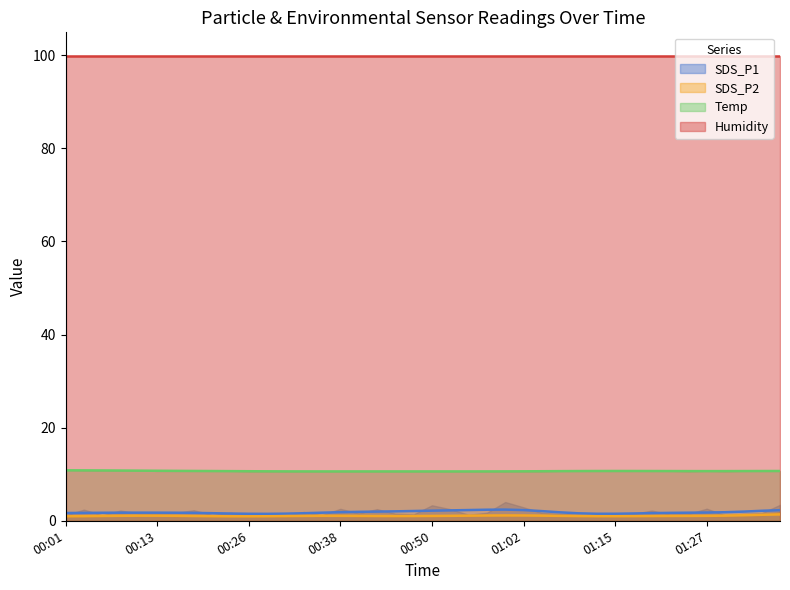

At which category is the sum across all series the highest?

01:37